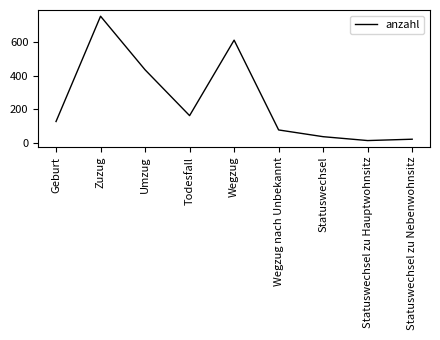

What is the greatest value displayed?

753